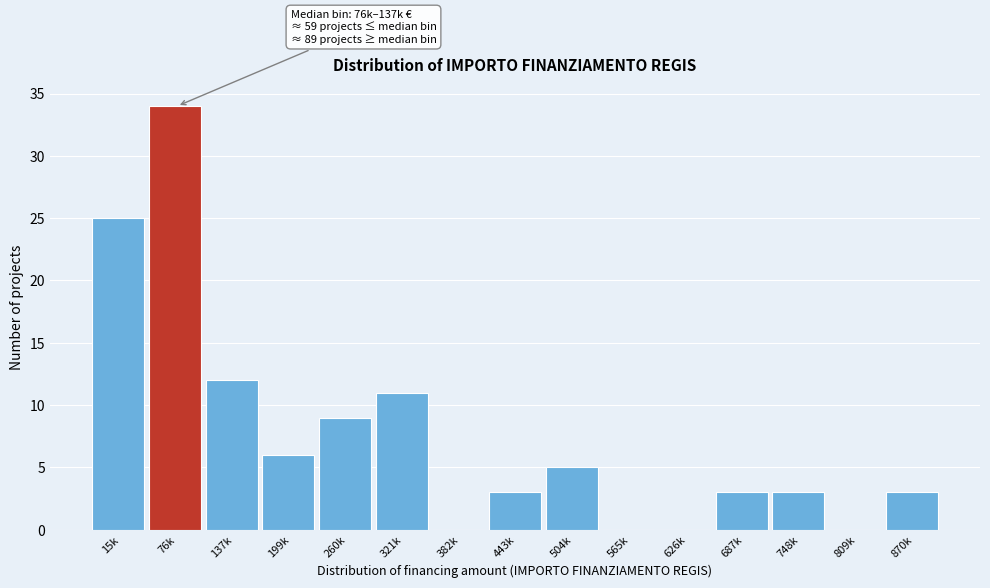

Reading left to right, what are all the values shown in this chart?

15k=25	76k=34	137k=12	199k=6	260k=9	321k=11	382k=0	443k=3	504k=5	565k=0	626k=0	687k=3	748k=3	809k=0	870k=3